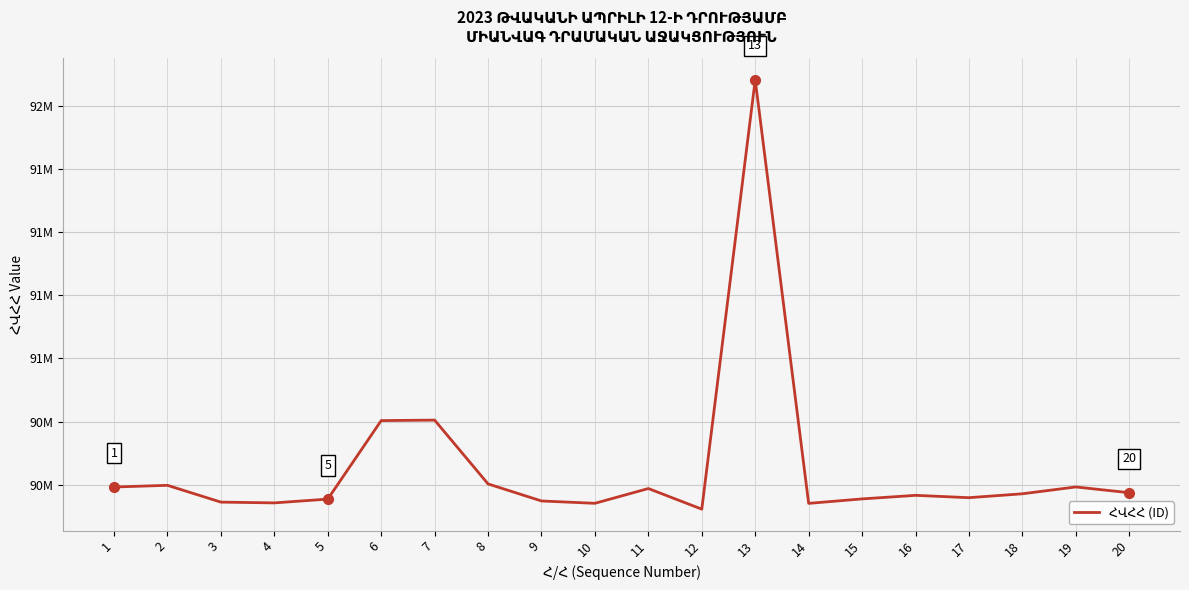

Which has a higher value, 8 or 19?

8